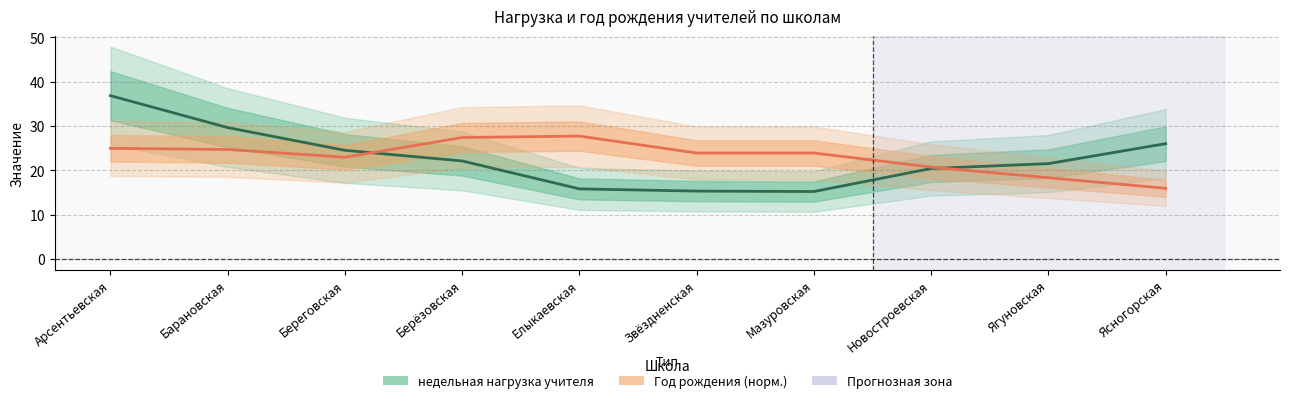

What is the sum of all Год рождения (норм.) values?

230.4